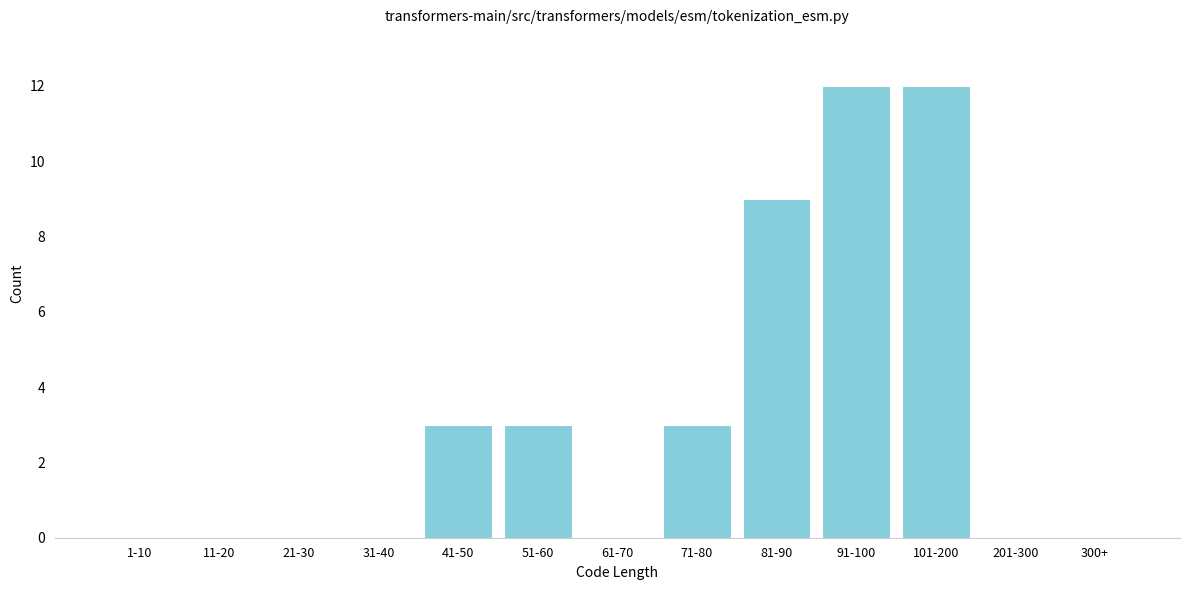

Reading left to right, transcribe all the data shown in this chart.

1-10=0	11-20=0	21-30=0	31-40=0	41-50=3	51-60=3	61-70=0	71-80=3	81-90=9	91-100=12	101-200=12	201-300=0	300+=0